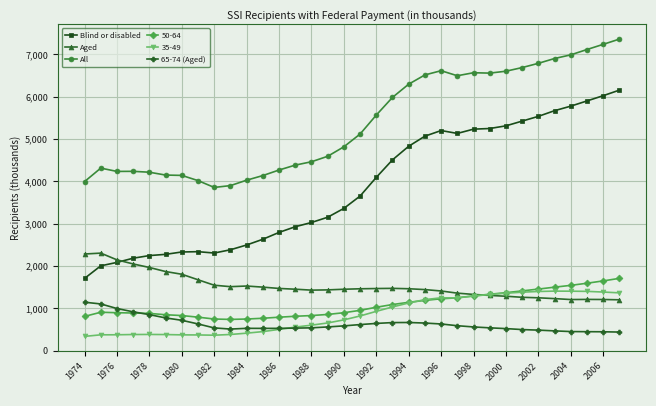

What is the minimum value for Aged?

1205